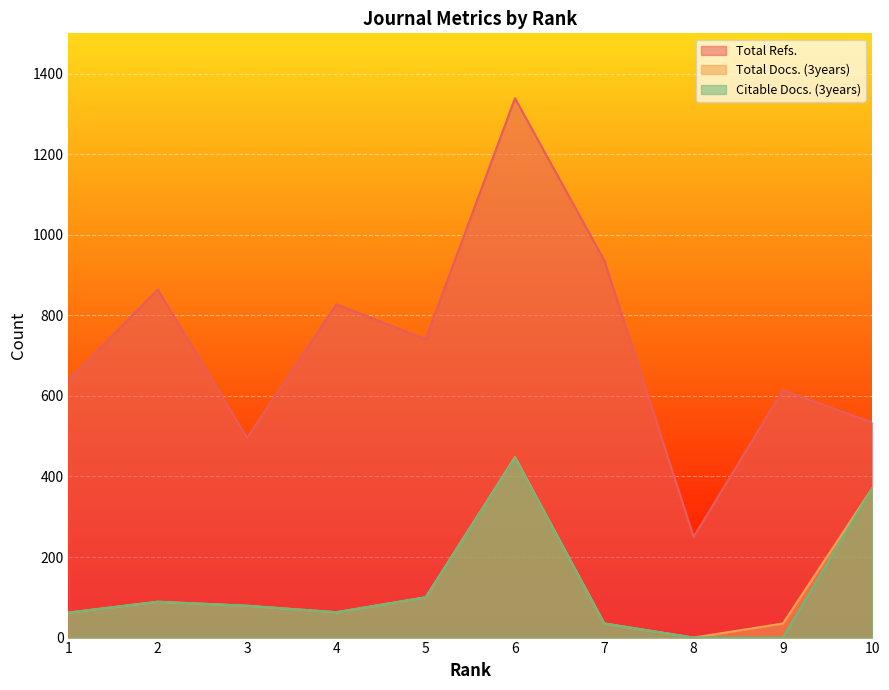

Which has a higher value, 4 or 10?

4